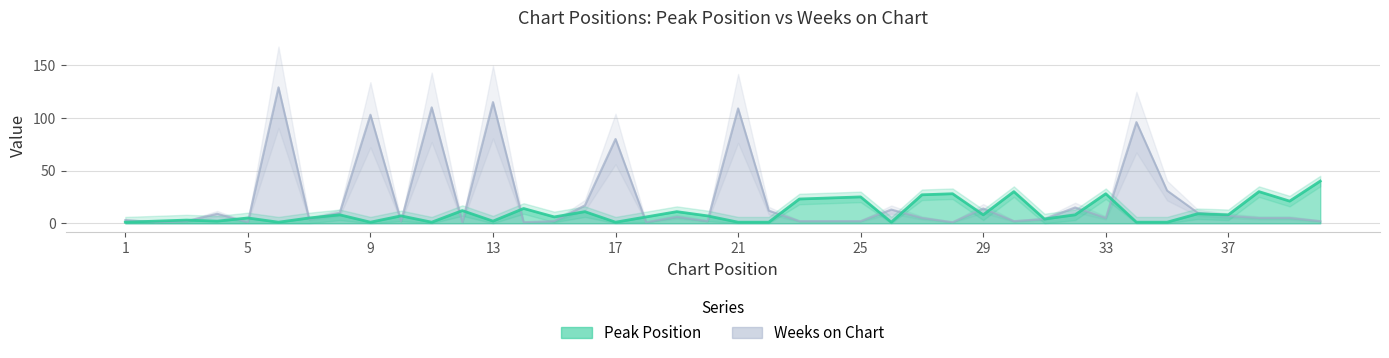

Does the chart have visible grid lines?

Yes